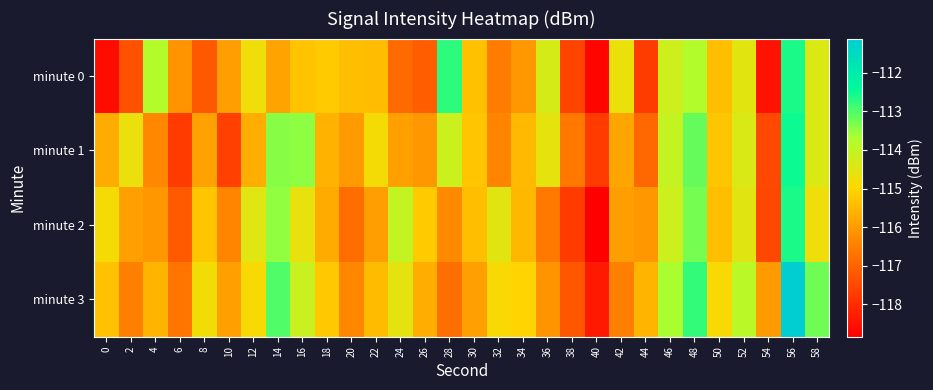

Reading left to right, list all the values displayed in this chart.

minute 0: 0=-118.6	2=-117.3	4=-113.8	6=-116.1	8=-117.2	10=-116.0	12=-114.7	14=-115.9	16=-115.3	18=-115.2	20=-115.4	22=-115.4	24=-116.9	26=-117.1	28=-112.7	30=-115.3	32=-116.5	34=-116.1	36=-114.3	38=-117.6	40=-118.7	42=-114.6	44=-117.7	46=-114.2	48=-113.8	50=-115.4	52=-114.5	54=-118.5	56=-112.6	58=-114.4
minute 1: 0=-115.7	2=-114.7	4=-116.3	6=-117.7	8=-115.9	10=-117.6	12=-115.7	14=-113.4	16=-113.5	18=-115.6	20=-116.0	22=-114.8	24=-115.9	26=-116.0	28=-114.2	30=-115.3	32=-116.4	34=-115.5	36=-114.6	38=-116.6	40=-117.7	42=-115.8	44=-116.9	46=-114.0	48=-113.2	50=-115.3	52=-114.4	54=-117.5	56=-112.5	58=-114.4
minute 2: 0=-114.8	2=-115.9	4=-116.0	6=-117.2	8=-115.3	10=-116.4	12=-114.5	14=-113.5	16=-114.6	18=-115.7	20=-116.8	22=-115.9	24=-114.1	26=-115.2	28=-116.3	30=-115.4	32=-114.5	34=-115.5	36=-116.6	38=-117.7	40=-118.8	42=-115.9	44=-116.1	46=-114.2	48=-113.3	50=-115.4	52=-114.5	54=-117.5	56=-112.6	58=-114.7
minute 3: 0=-115.3	2=-116.5	4=-115.6	6=-116.7	8=-114.8	10=-115.9	12=-114.9	14=-113.0	16=-114.1	18=-115.2	20=-116.3	22=-115.5	24=-114.6	26=-115.7	28=-116.8	30=-115.9	32=-114.9	34=-115.0	36=-116.1	38=-117.2	40=-118.3	42=-116.5	44=-115.6	46=-113.7	48=-112.8	50=-114.9	52=-113.9	54=-116.0	56=-111.1	58=-113.2